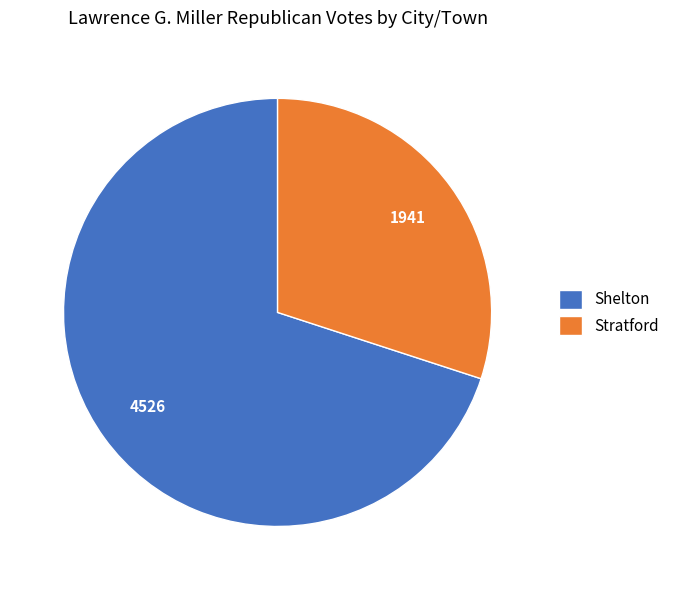

Combined, do Stratford and Shelton account for over 50%?

Yes